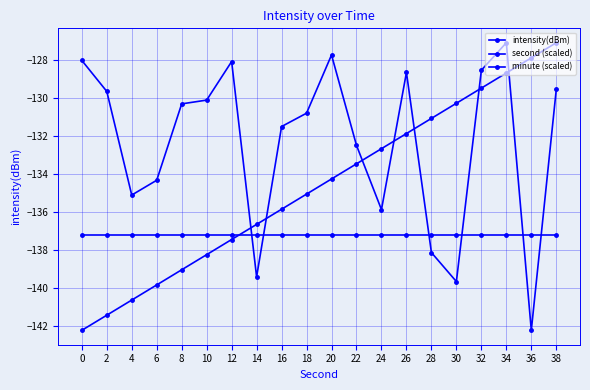

Does the chart display data point markers on the line(s)?

Yes